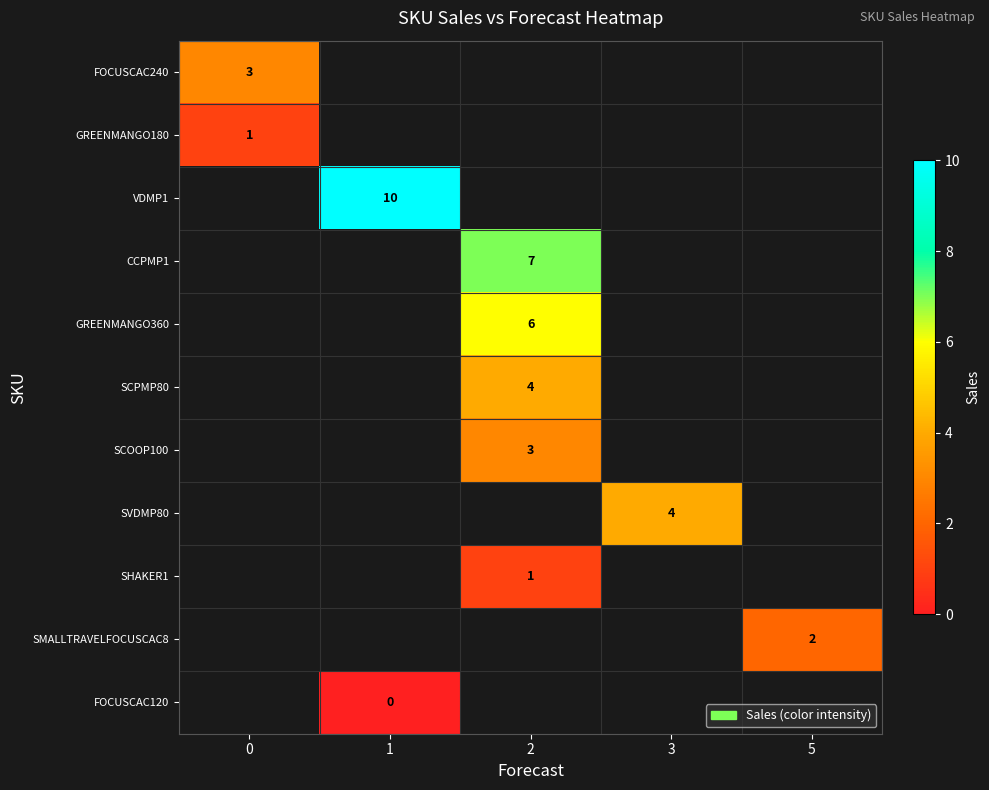

At how many categories does at least one series exceed 2?

4